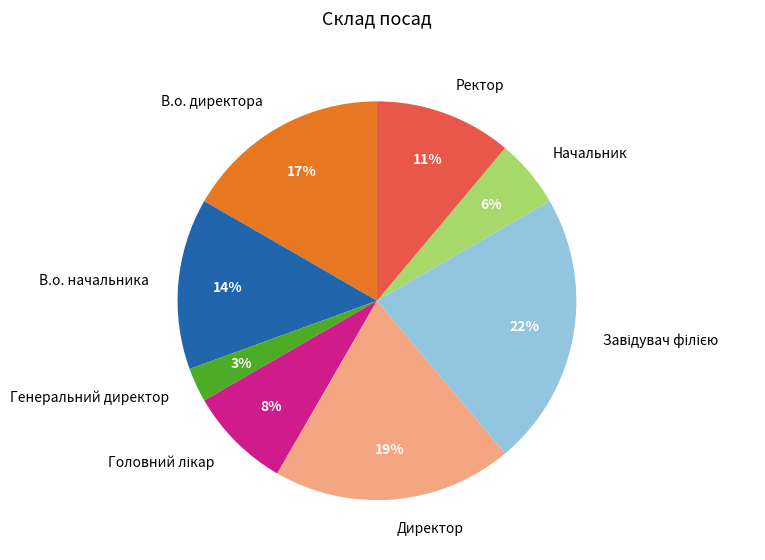

Is there a majority slice in this chart?

No